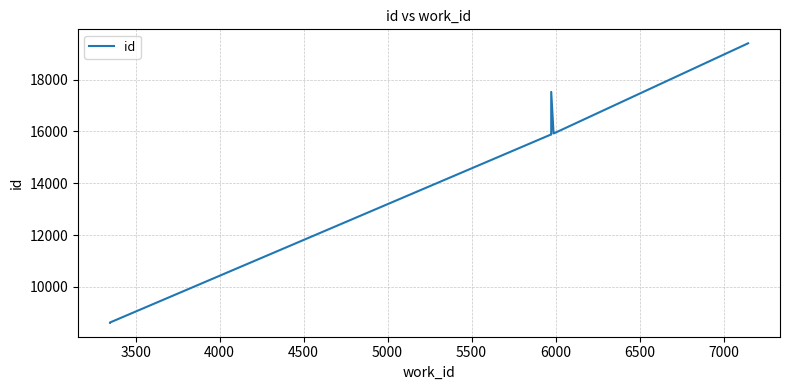

What is the smallest value displayed?

8620